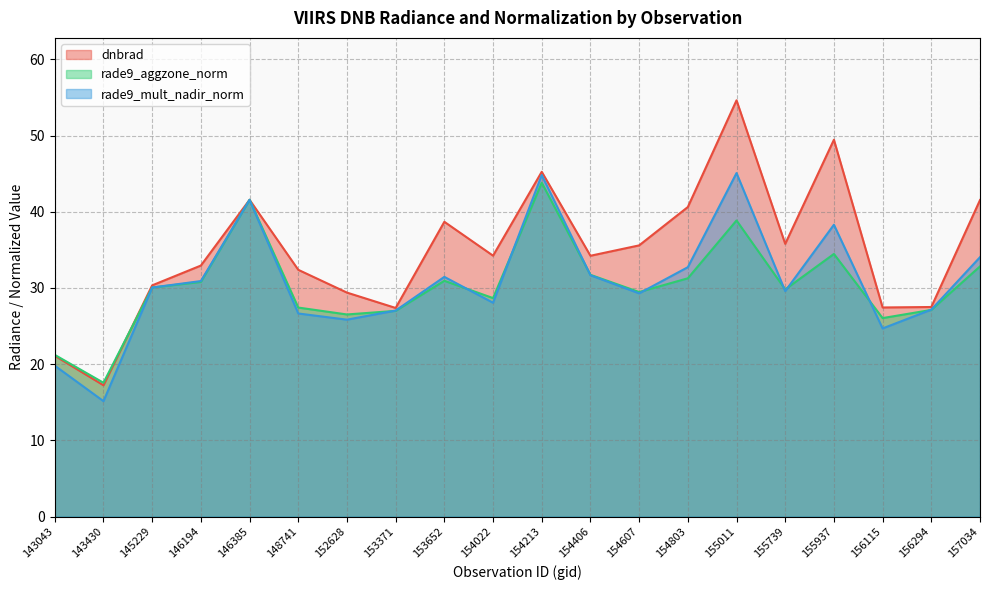

How many values in the rade9_mult_nadir_norm series are below 30?

10